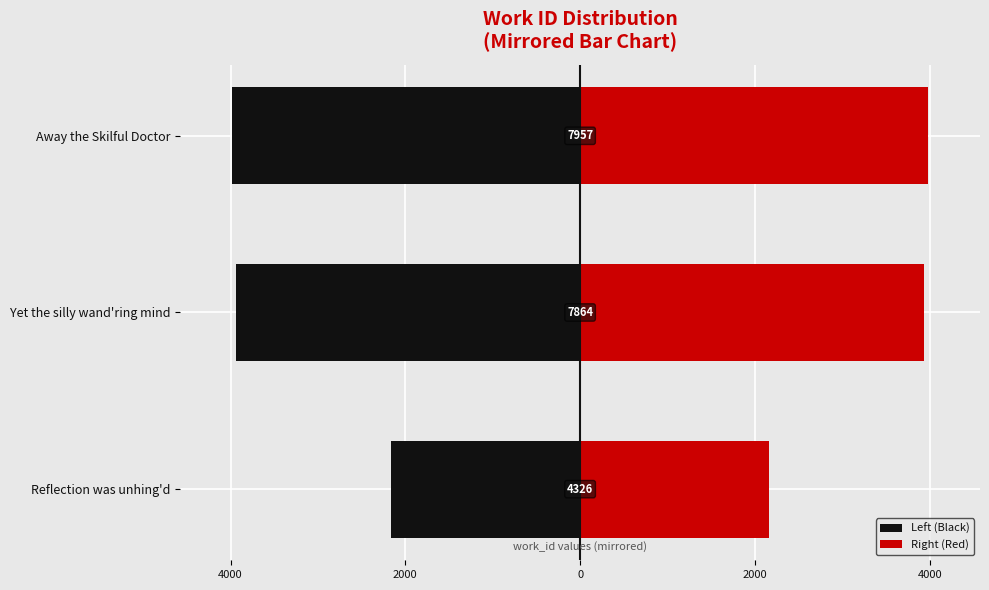

Rank the series by their maximum value, from lowest to highest.

Left (Black), Right (Red)